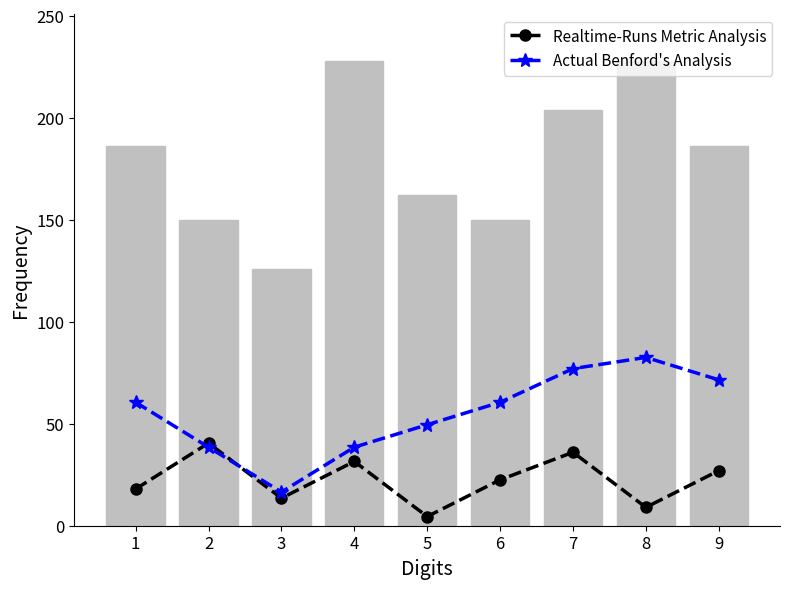

Between 1 and 2, which series saw the biggest shift?

bar_heights